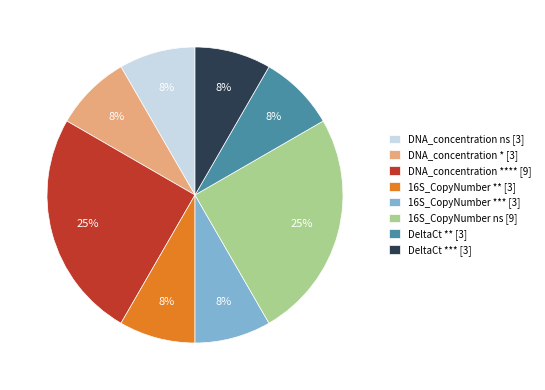

True or false: 16S_CopyNumber ns [9] accounts for 33% of the total.

False